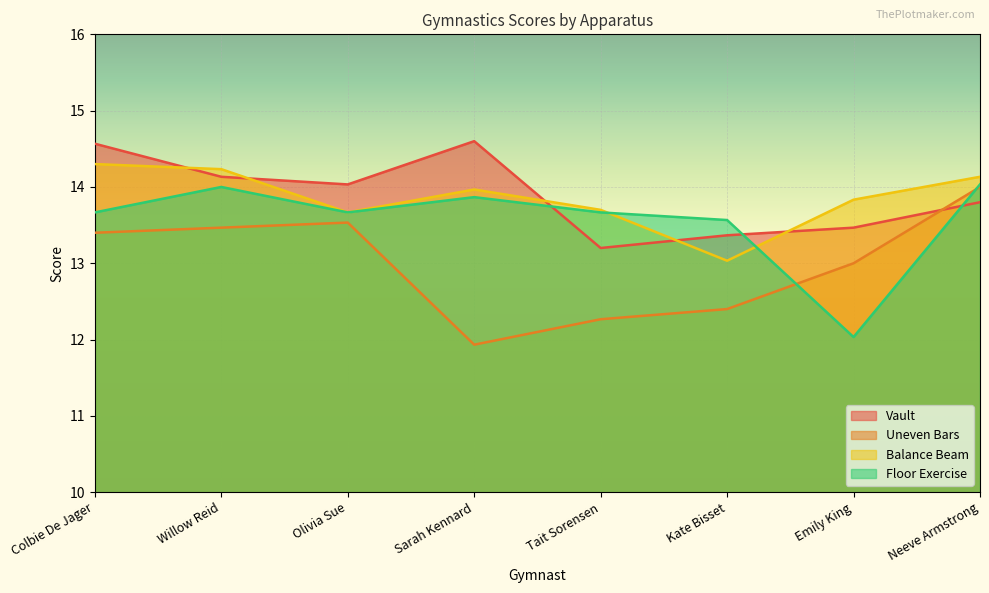

The Uneven Bars series shows 5.5 at Tait Sorensen. True or false?

False